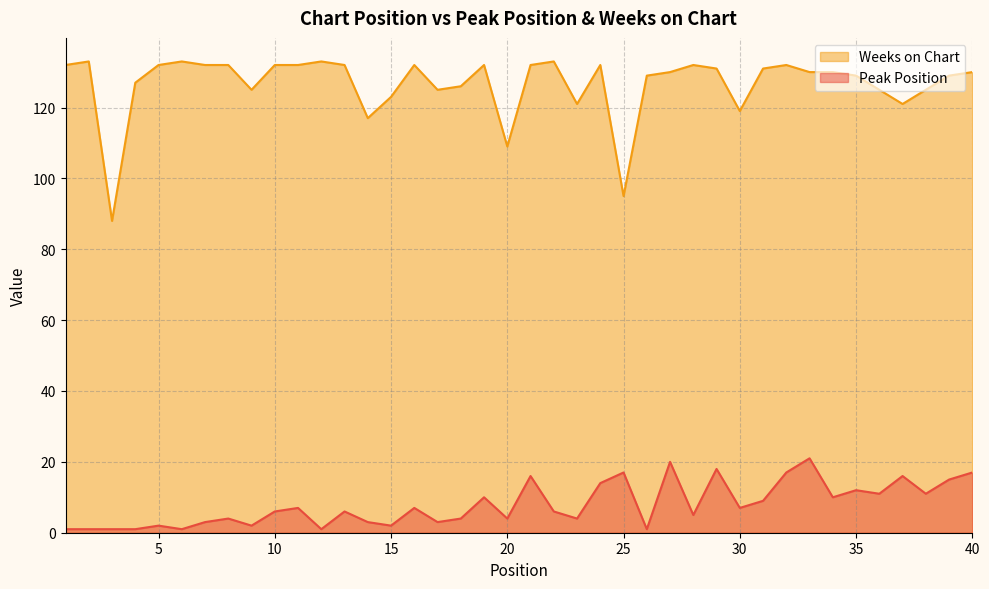

At which category does the chart reach its minimum across all series?

1